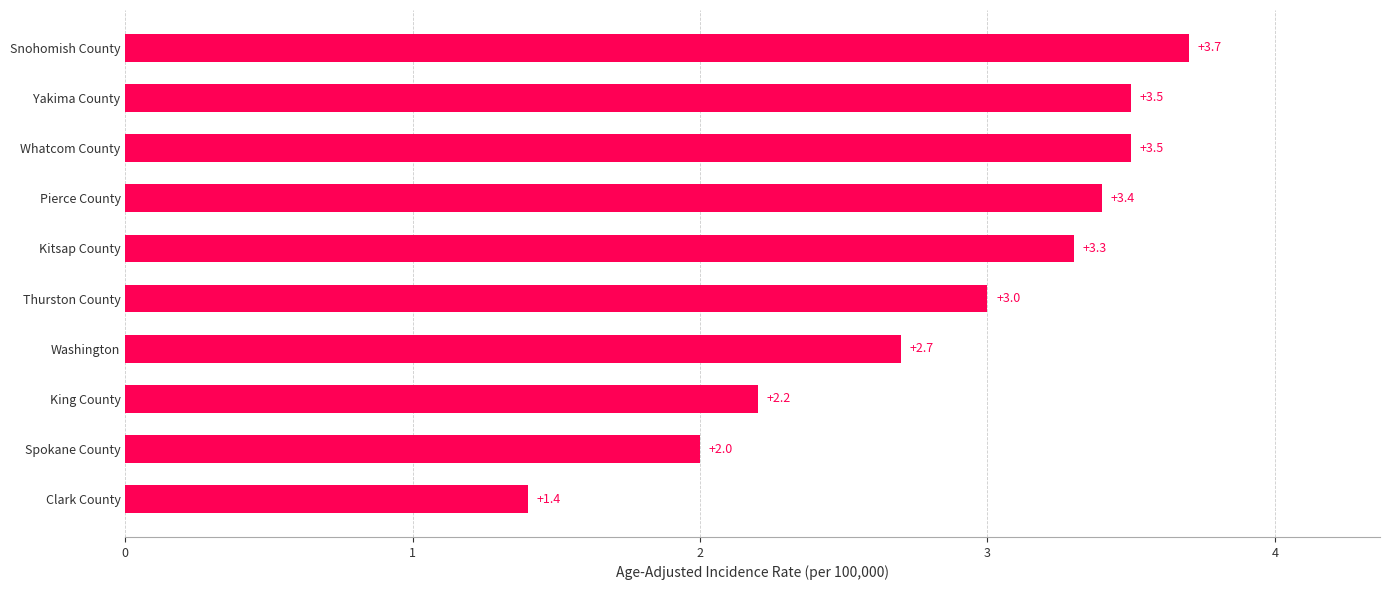

What is the sum of the values at Pierce County and King County?

5.6